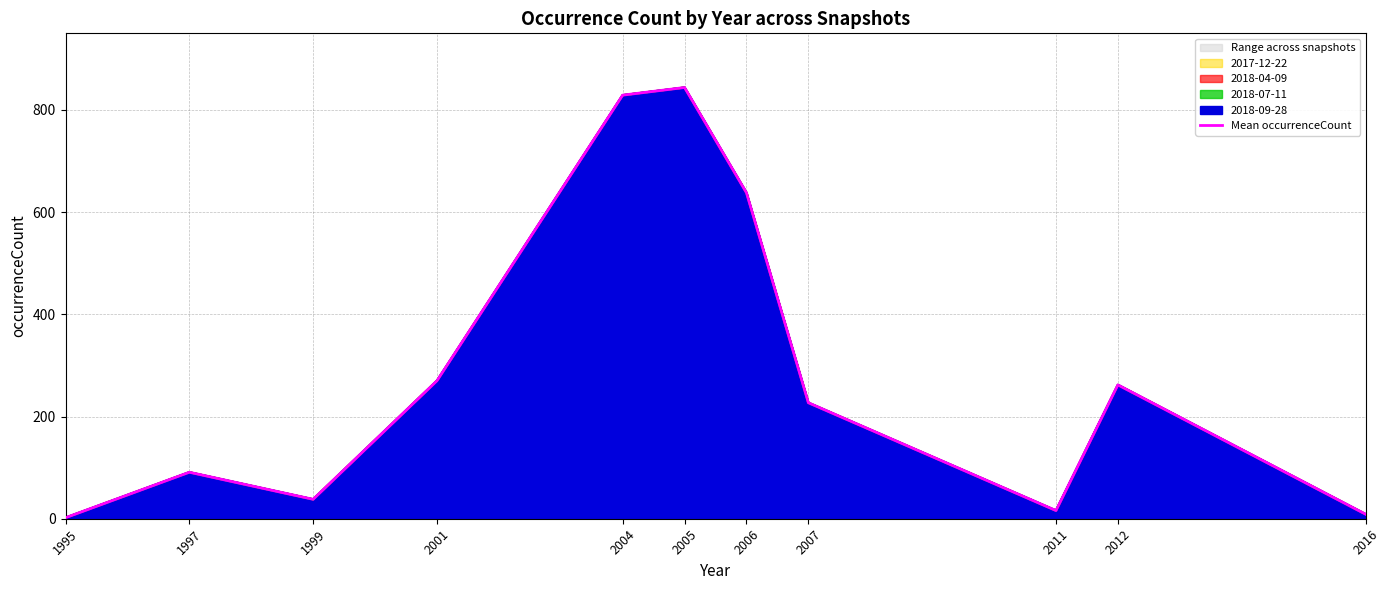

True or false: the data shows 829 at 2004.

True